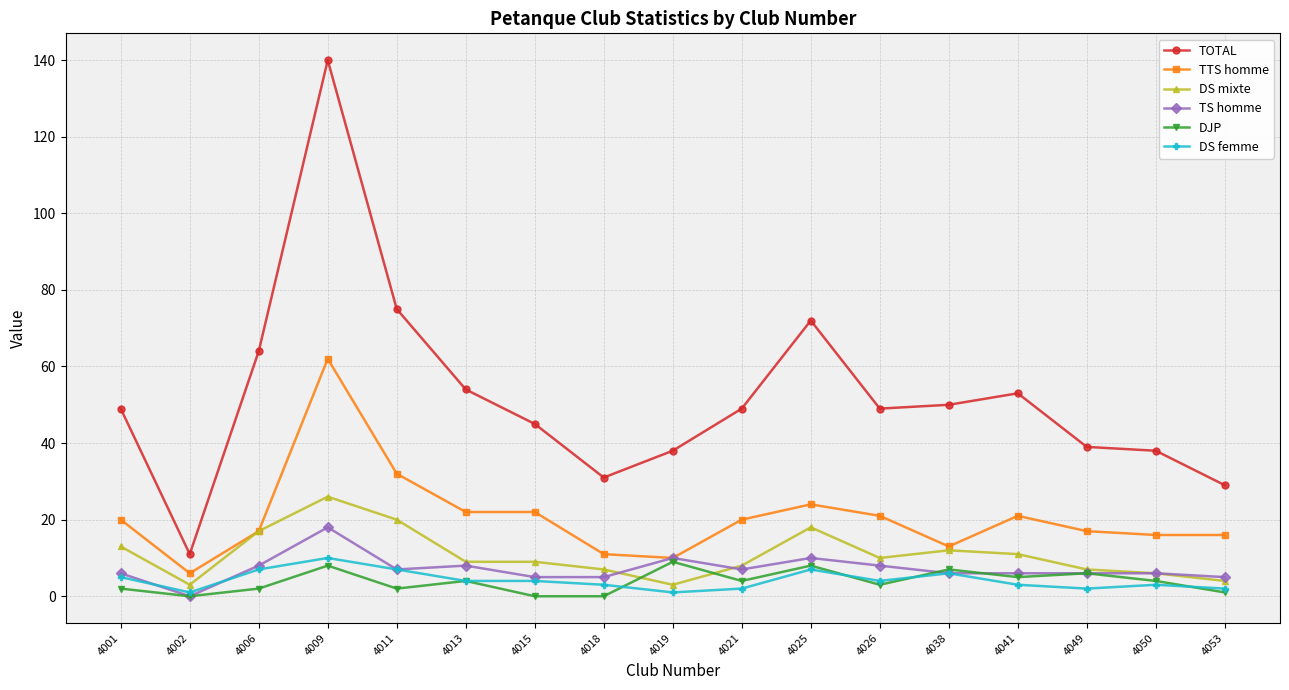

True or false: TOTAL and DS mixte cross at least once.

False